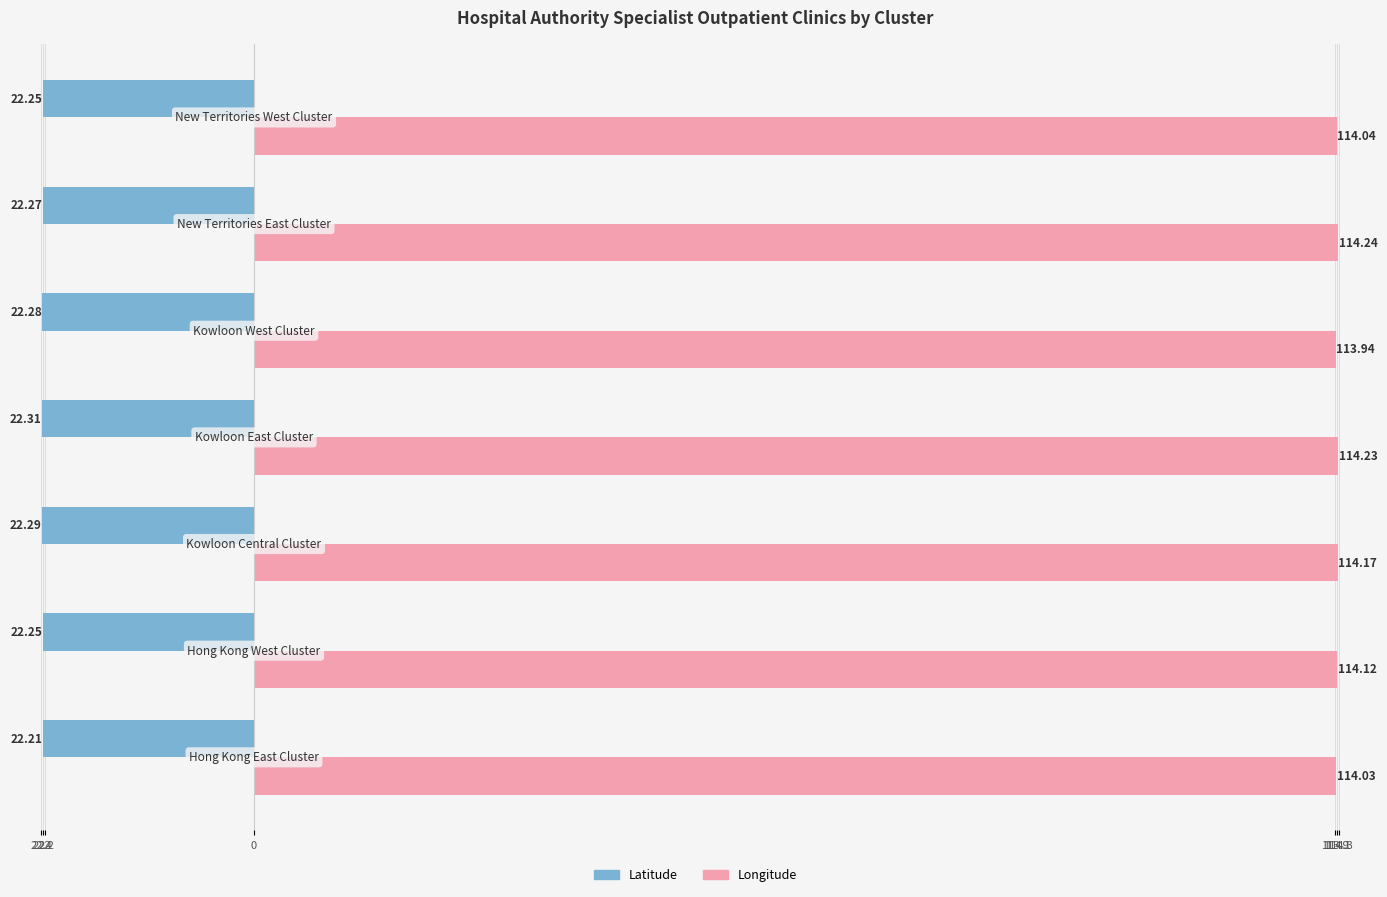

What is the label of the 2nd bar from the left?

22.2